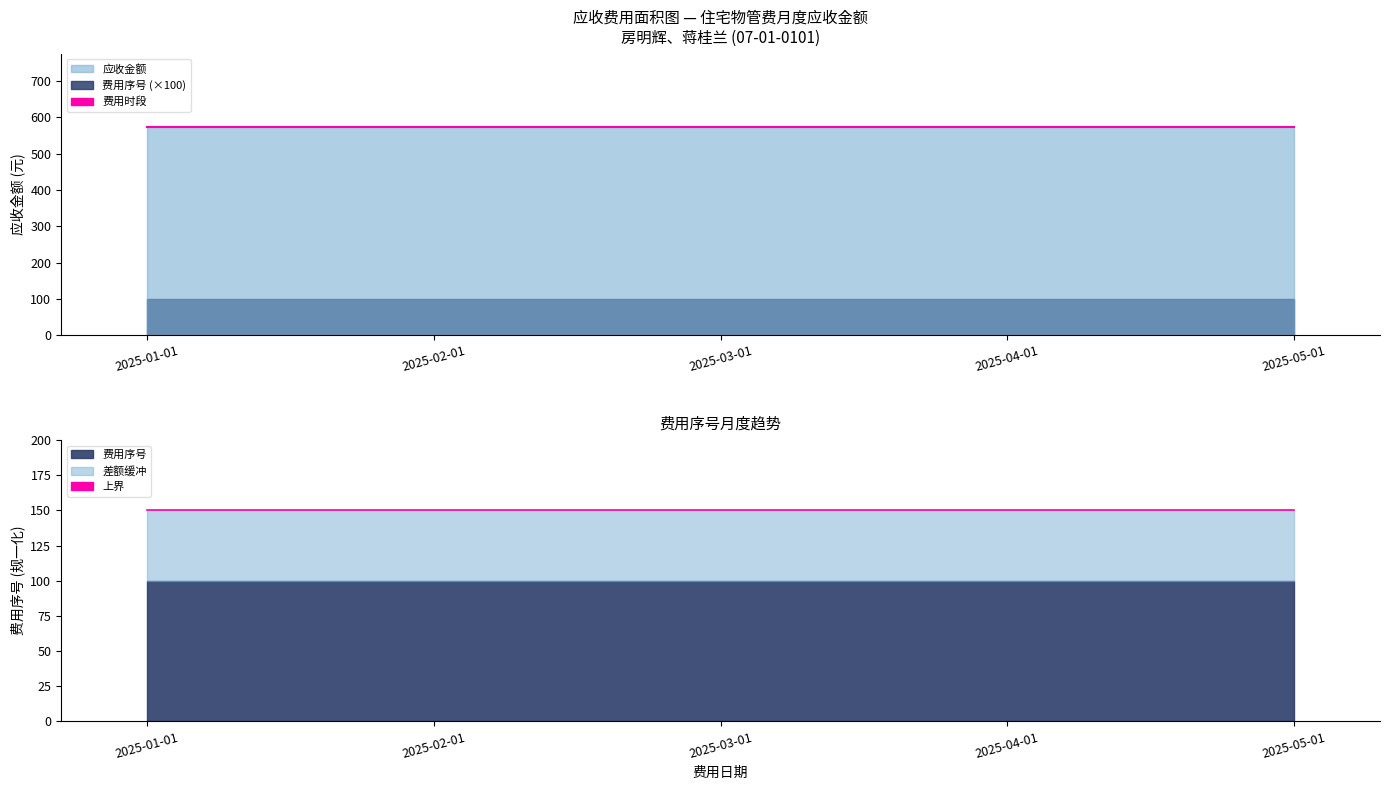

At which category is the sum across all series the highest?

2025-01-01